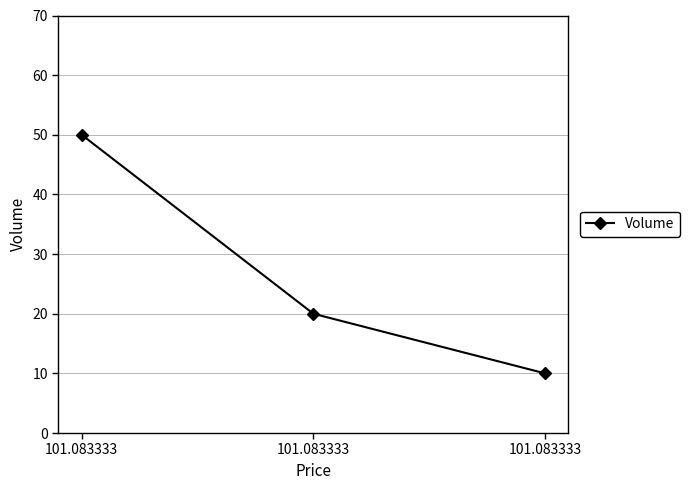

What is the change in value from 101.083333 to 101.083333?

-10